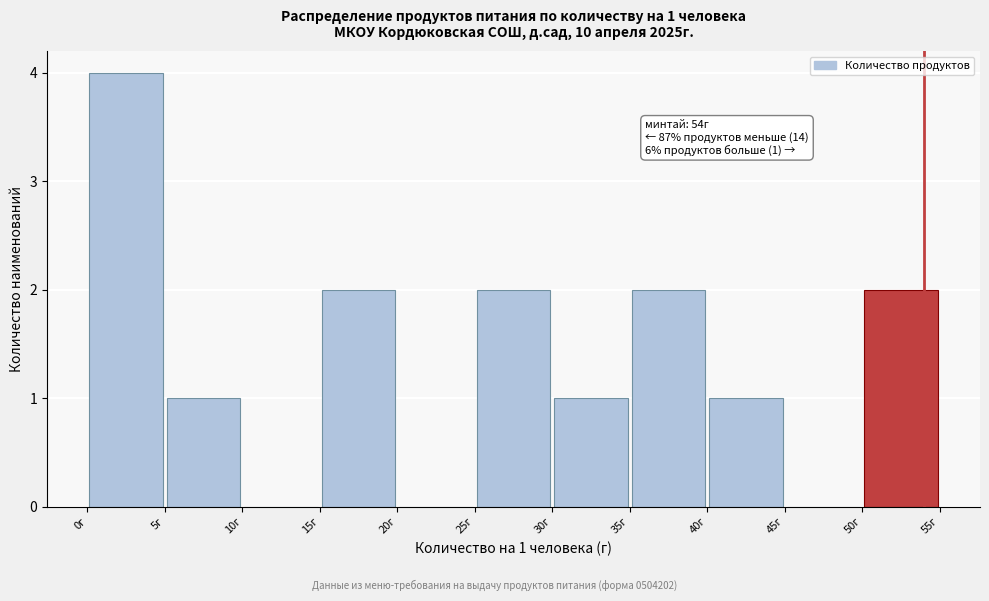

Which range on the x-axis has the tallest bar?

0 to 5